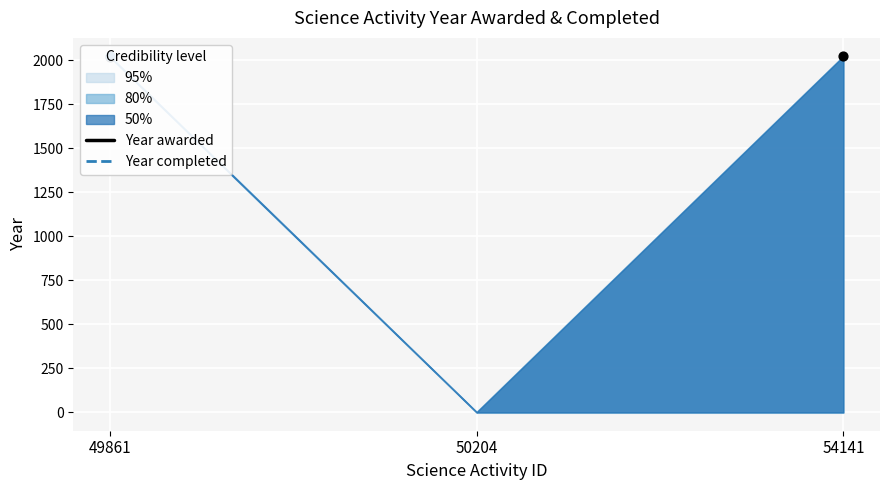

Which series reaches the minimum Y coordinate?

Year awarded